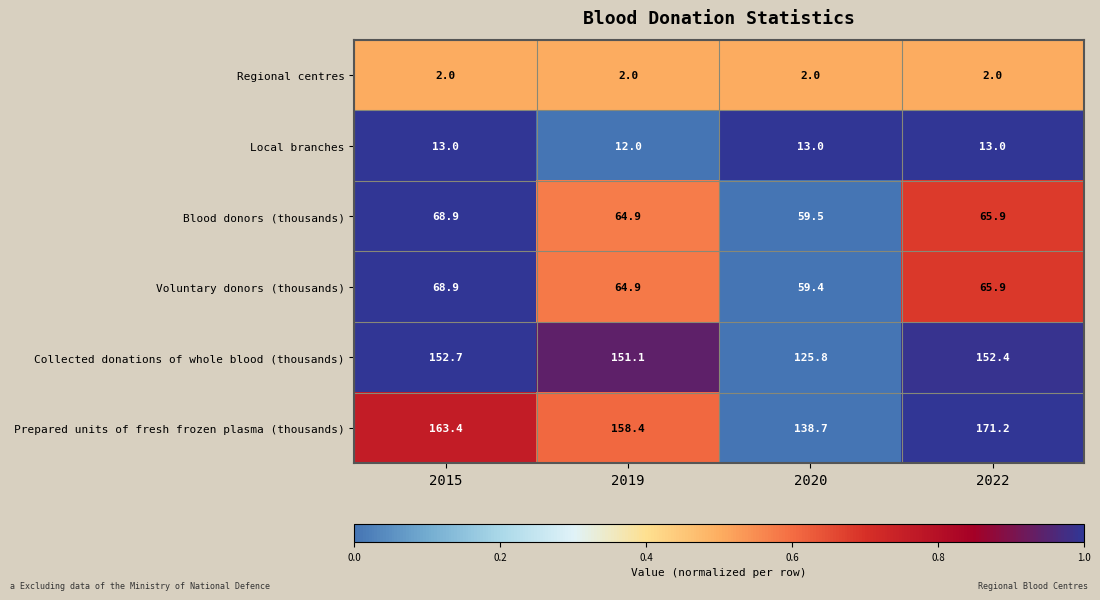

Reading left to right, extract all data points from this chart.

Regional centres: 2.0	2.0	2.0	2.0
Local branches: 13.0	12.0	13.0	13.0
Blood donors (thousands): 68.9	64.9	59.5	65.9
Voluntary donors (thousands): 68.9	64.9	59.4	65.9
Collected donations of whole blood (thousands): 152.7	151.1	125.8	152.4
Prepared units of fresh frozen plasma (thousands): 163.4	158.4	138.7	171.2